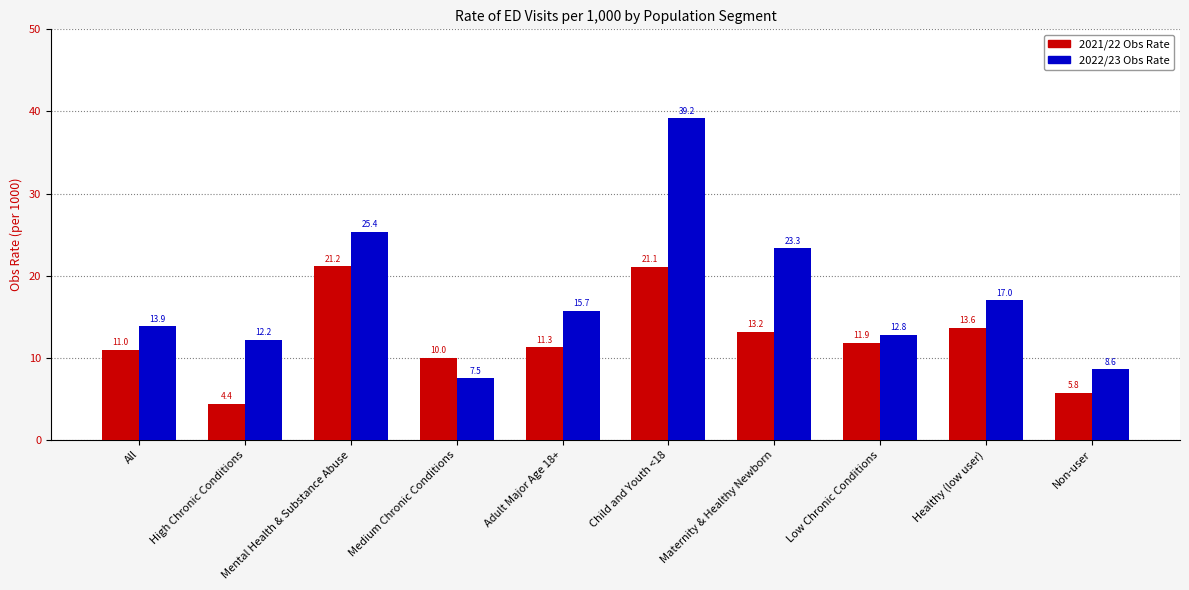

Rank the series at Medium Chronic Conditions from lowest to highest value.

2022/23 Obs Rate, 2021/22 Obs Rate